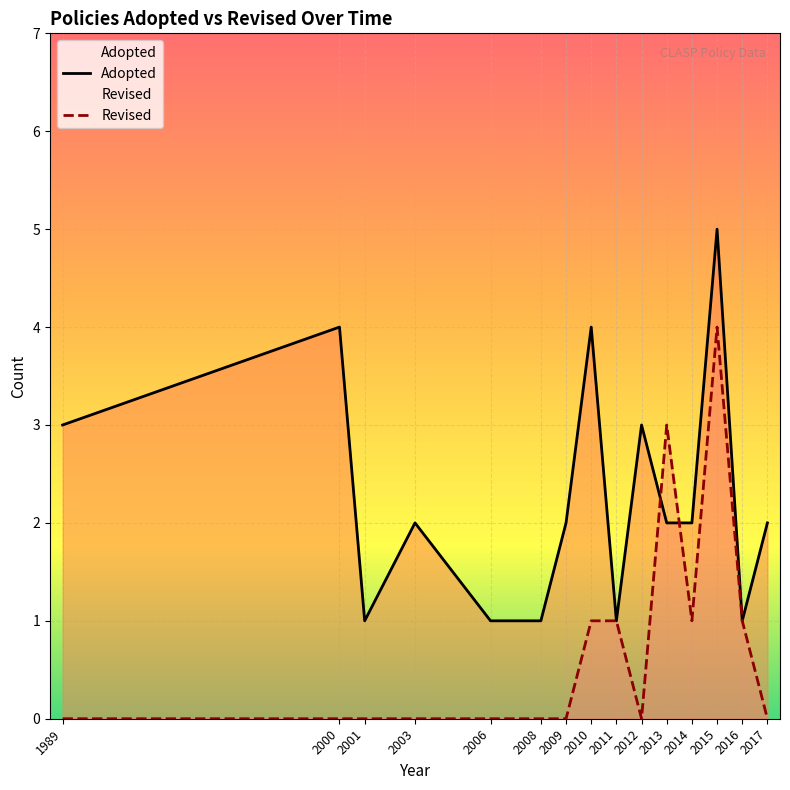

Rank the series at 2013 from lowest to highest value.

Adopted, Revised